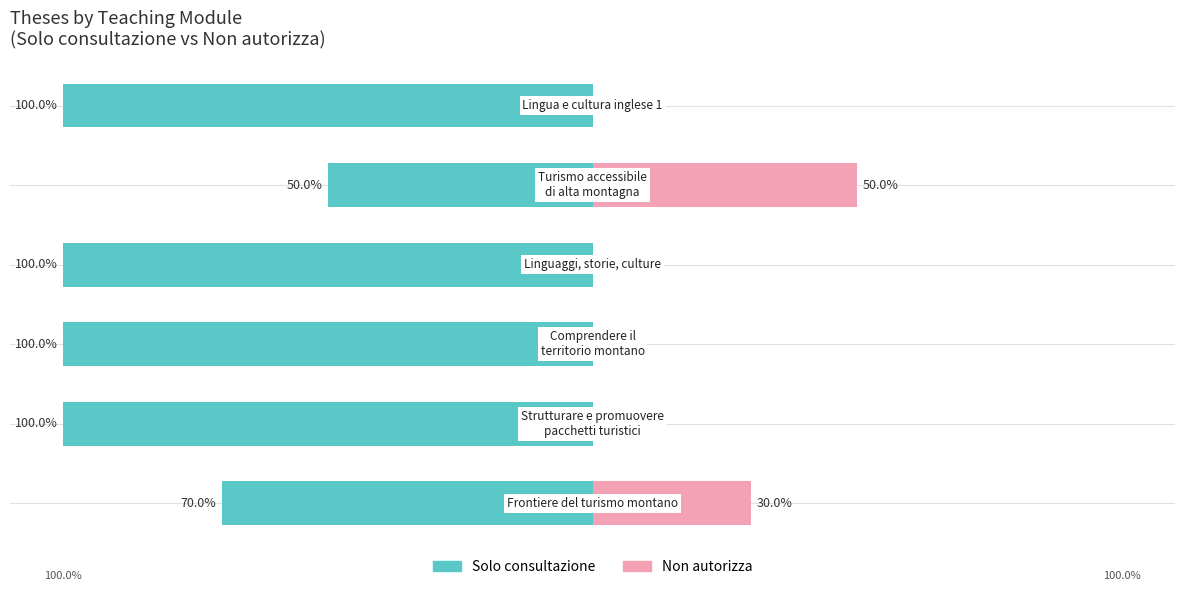

Count the Non autorizza values in the range 0 to 30.

5